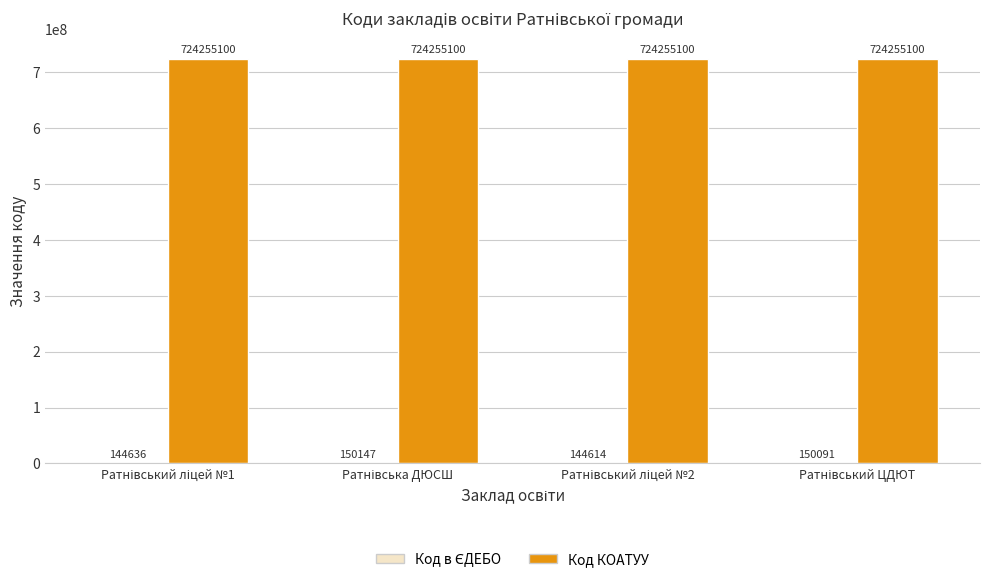

What is the maximum value for Код КОАТУУ?

724255100